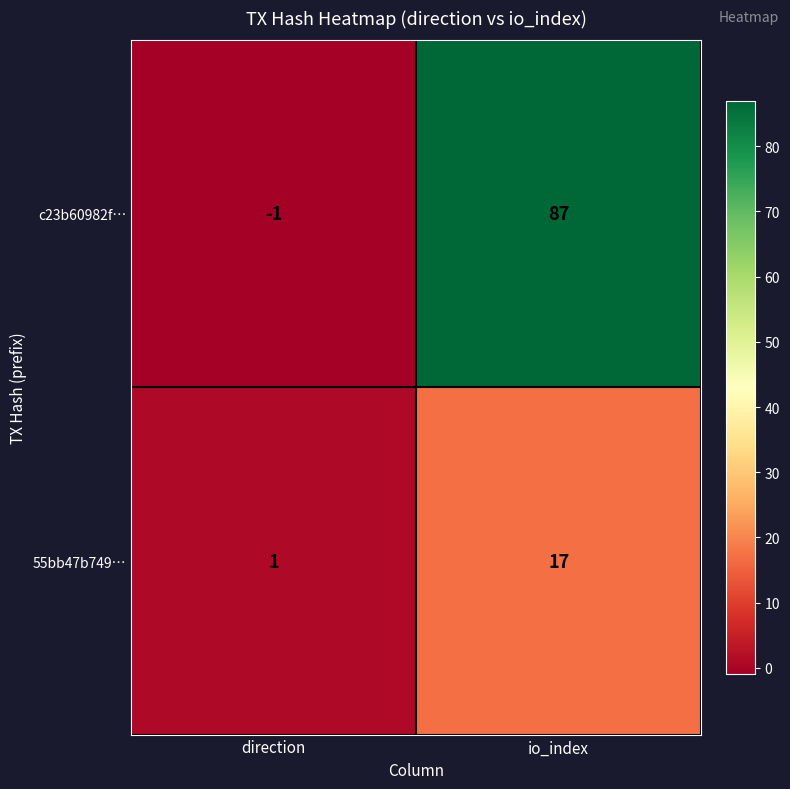

Rank the series at direction from highest to lowest value.

55bb47b749…, c23b60982f…